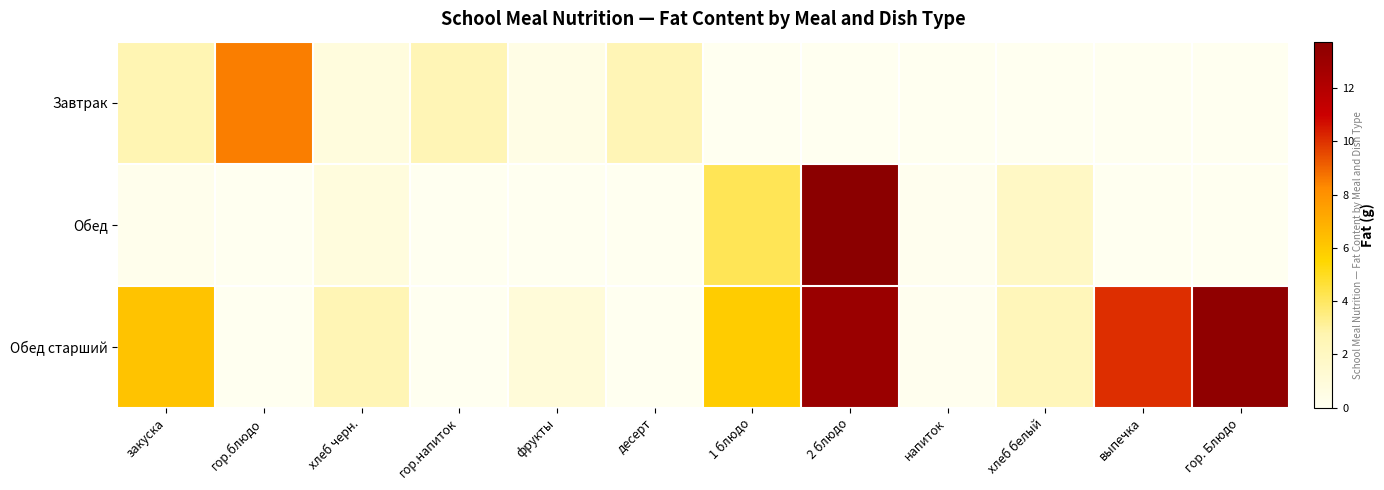

What is the greatest value displayed?

13.8